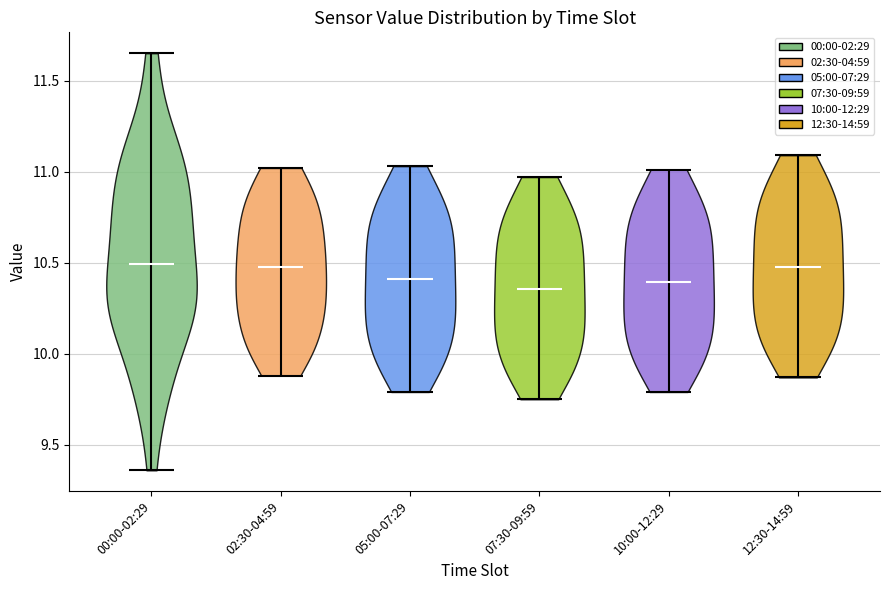

What is the lowest point the violin for 02:30-04:59 reaches on the y-axis? The values are not printed on the chart, so give them approximately, as read against the axis.

9.90